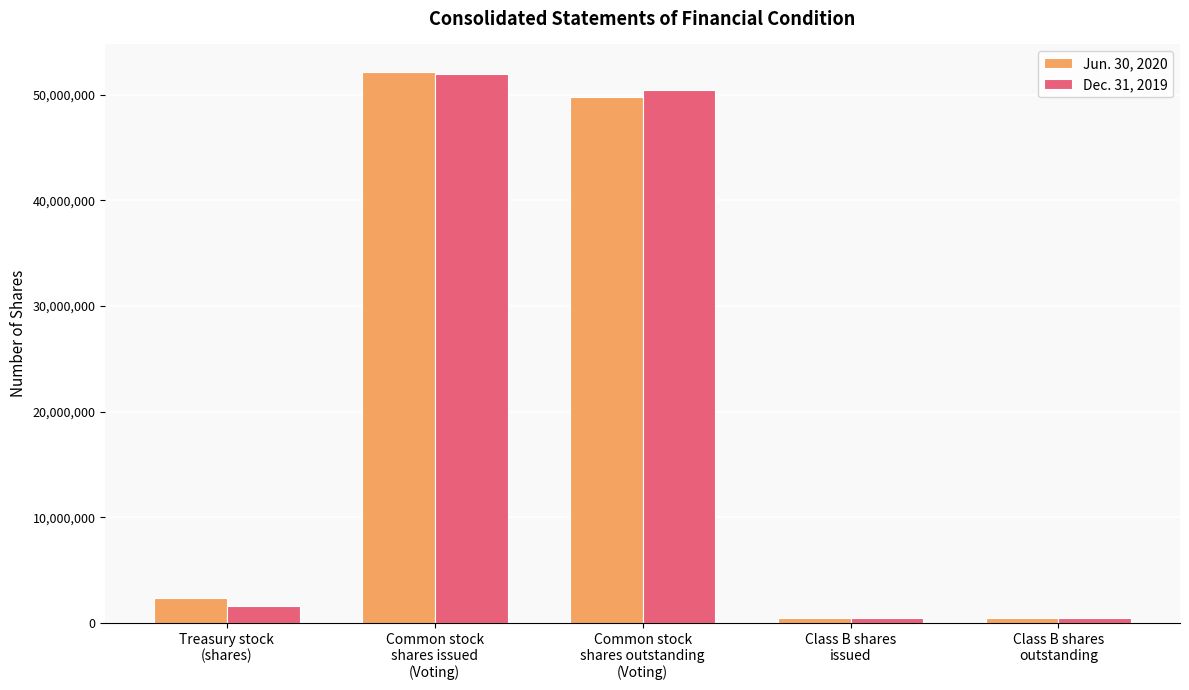

List the series in order of their overall mean, lowest first.

Dec. 31, 2019, Jun. 30, 2020